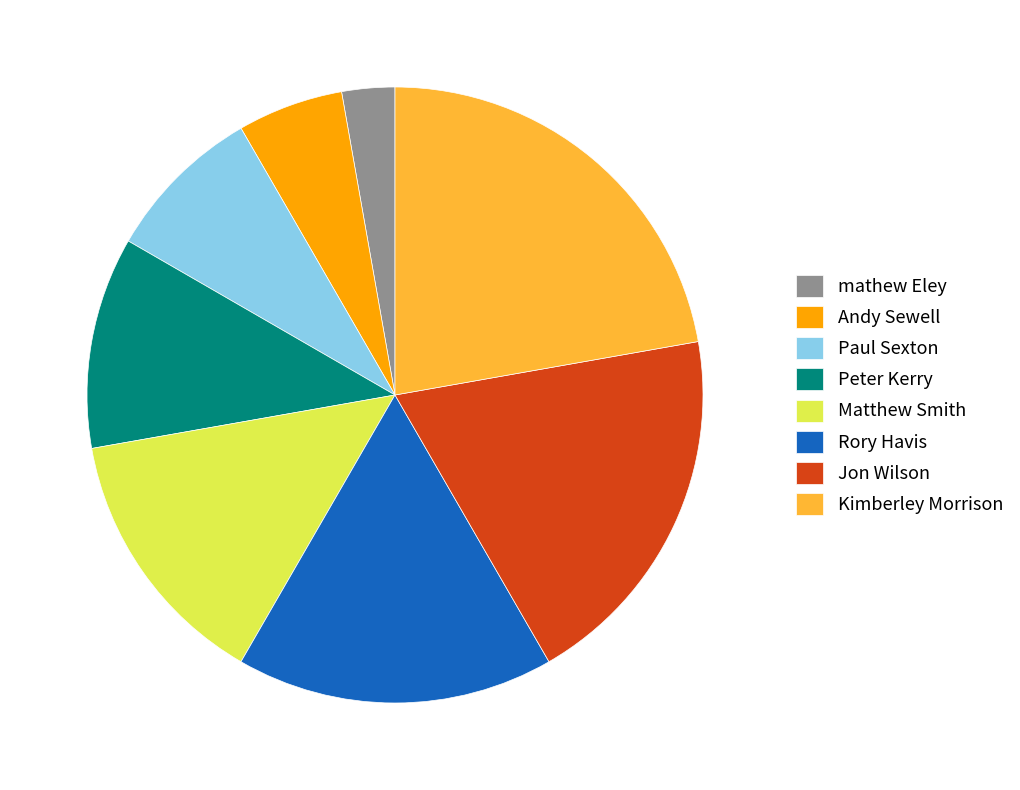

Between mathew Eley and Paul Sexton, which is larger?

Paul Sexton